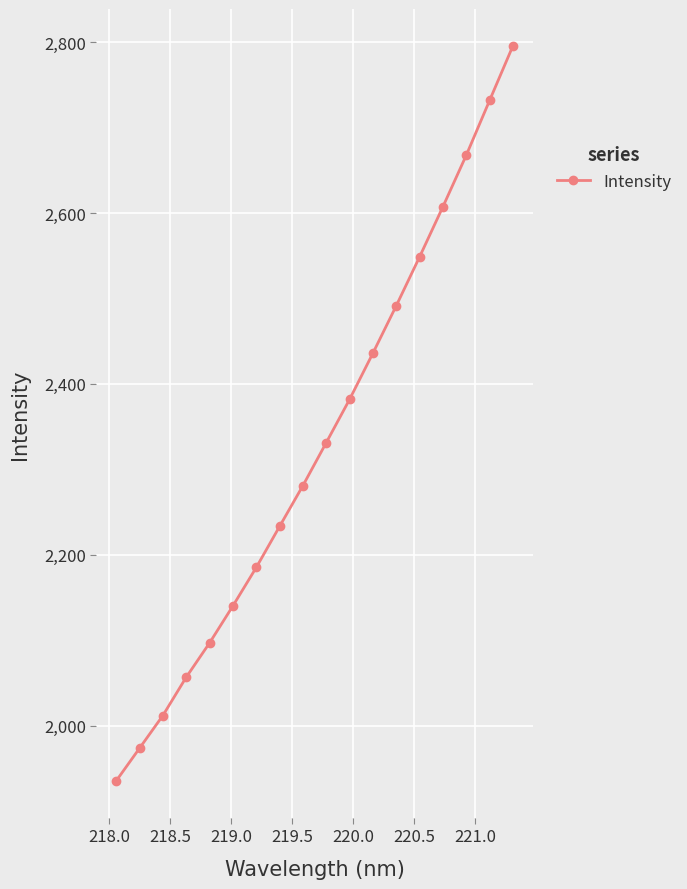

What is the value of the 12th point from the left?

2436.2